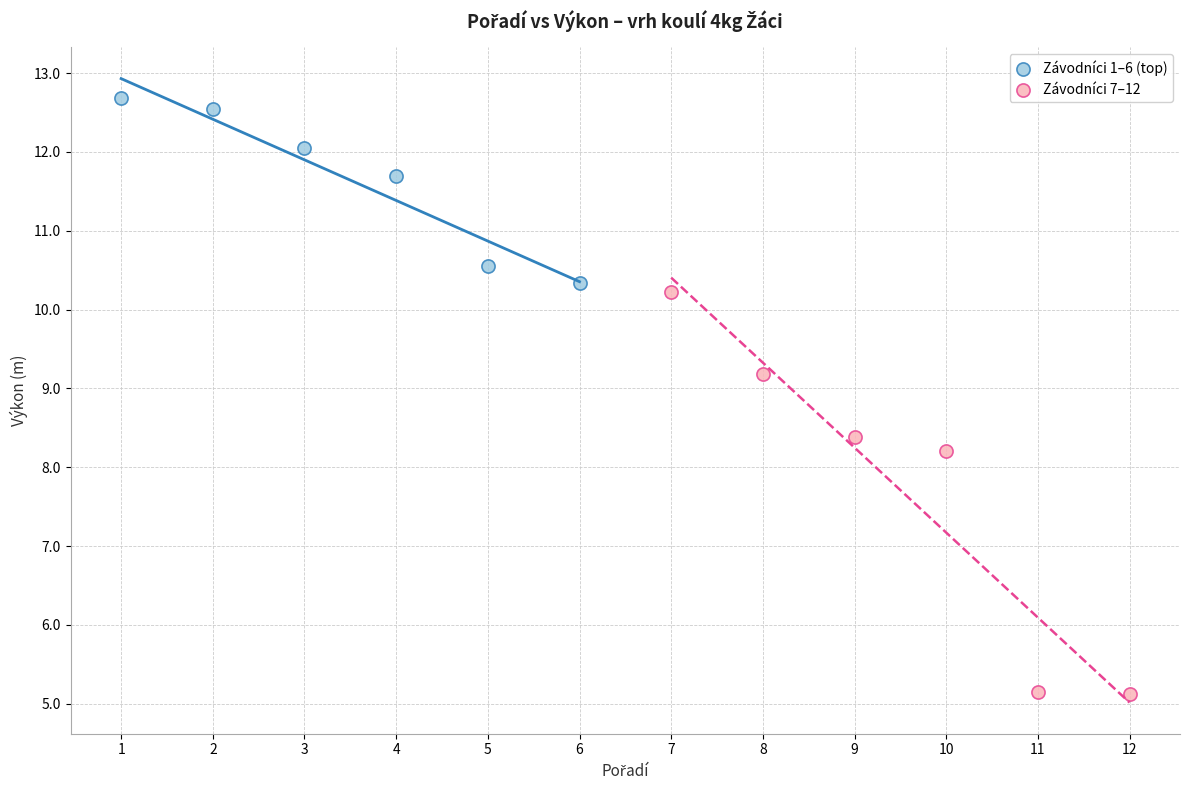

What are all the series names shown in the legend?

Závodníci 1–6 (top), Závodníci 7–12